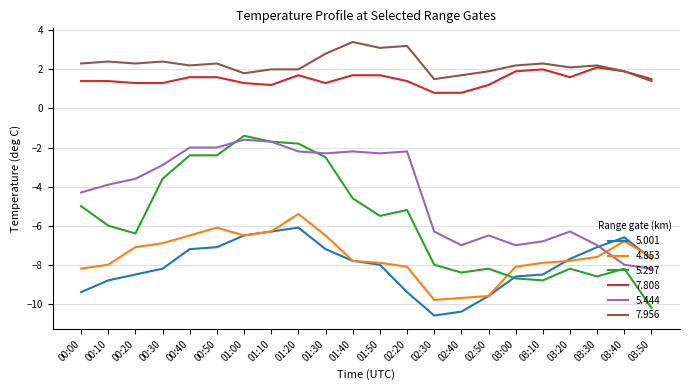

Which series has the widest spread of values?

5.297